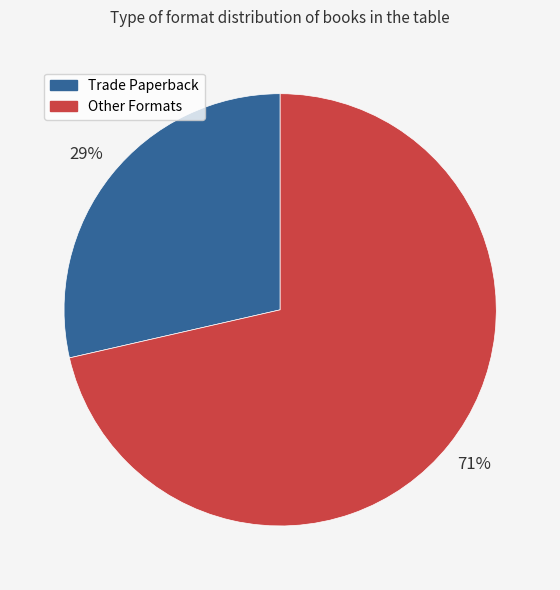

Is the sum of Trade Paperback and Other Formats greater than half?

Yes